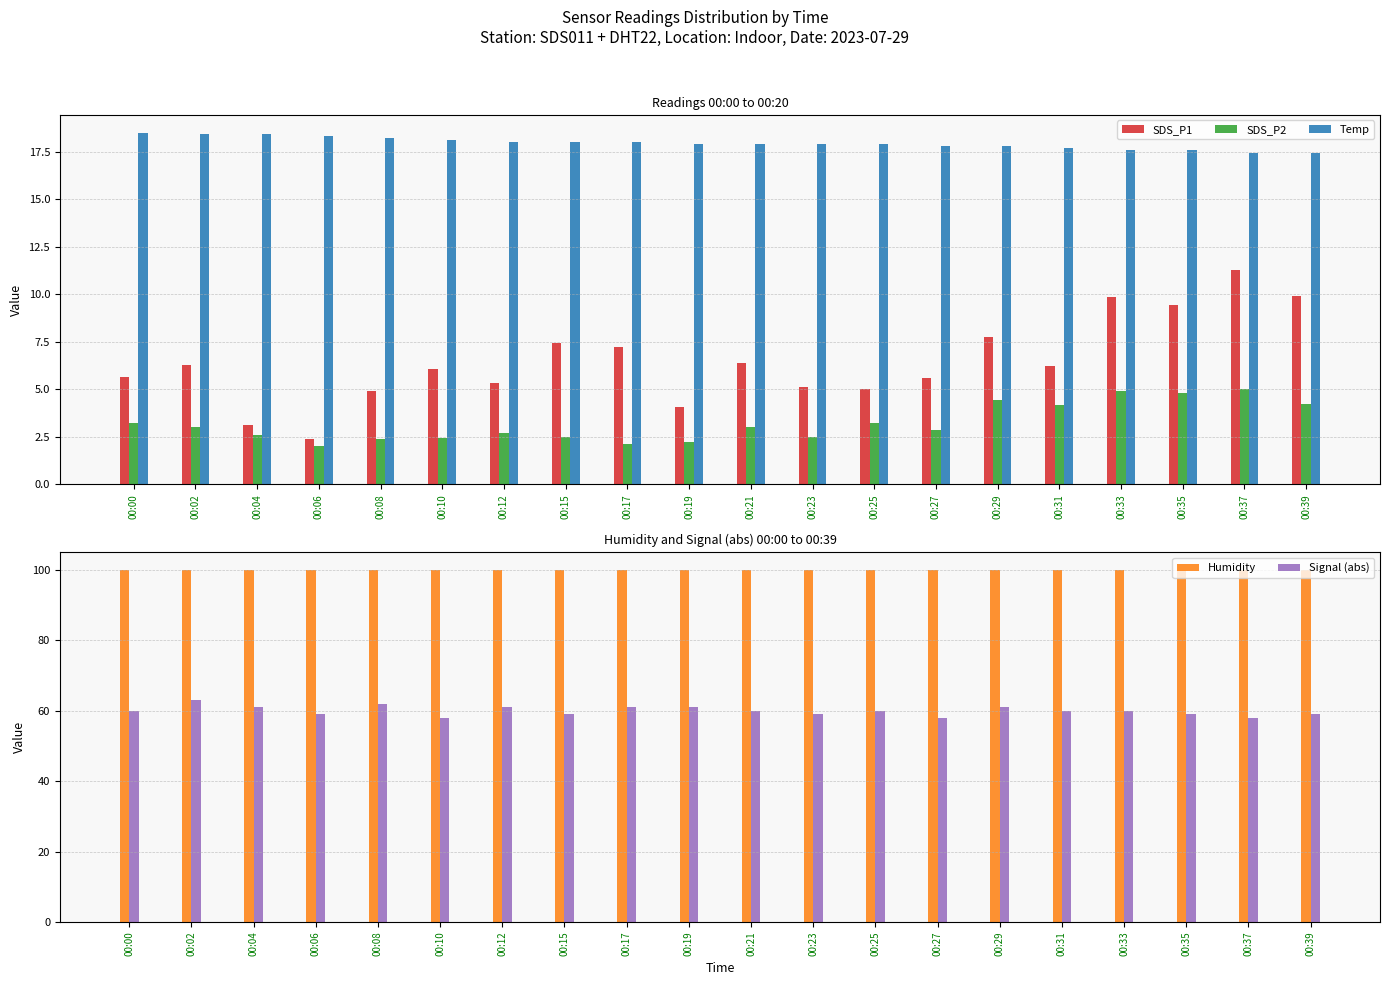

What is the difference between the second highest and second lowest values in the Signal (abs) series?

4.0